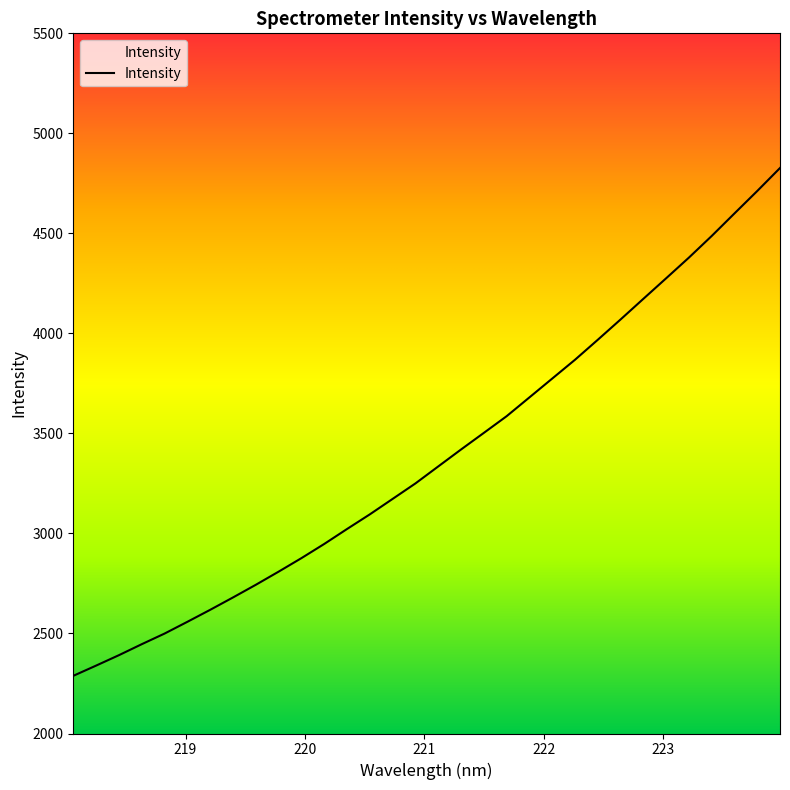

What is the greatest value displayed?

4826.8